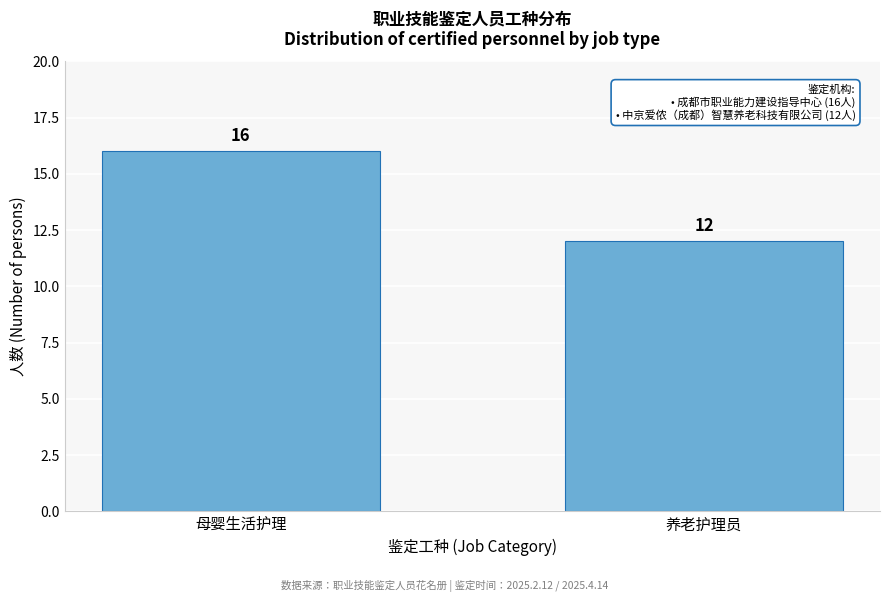

Reading left to right, transcribe all the data shown in this chart.

母婴生活护理=16	养老护理员=12